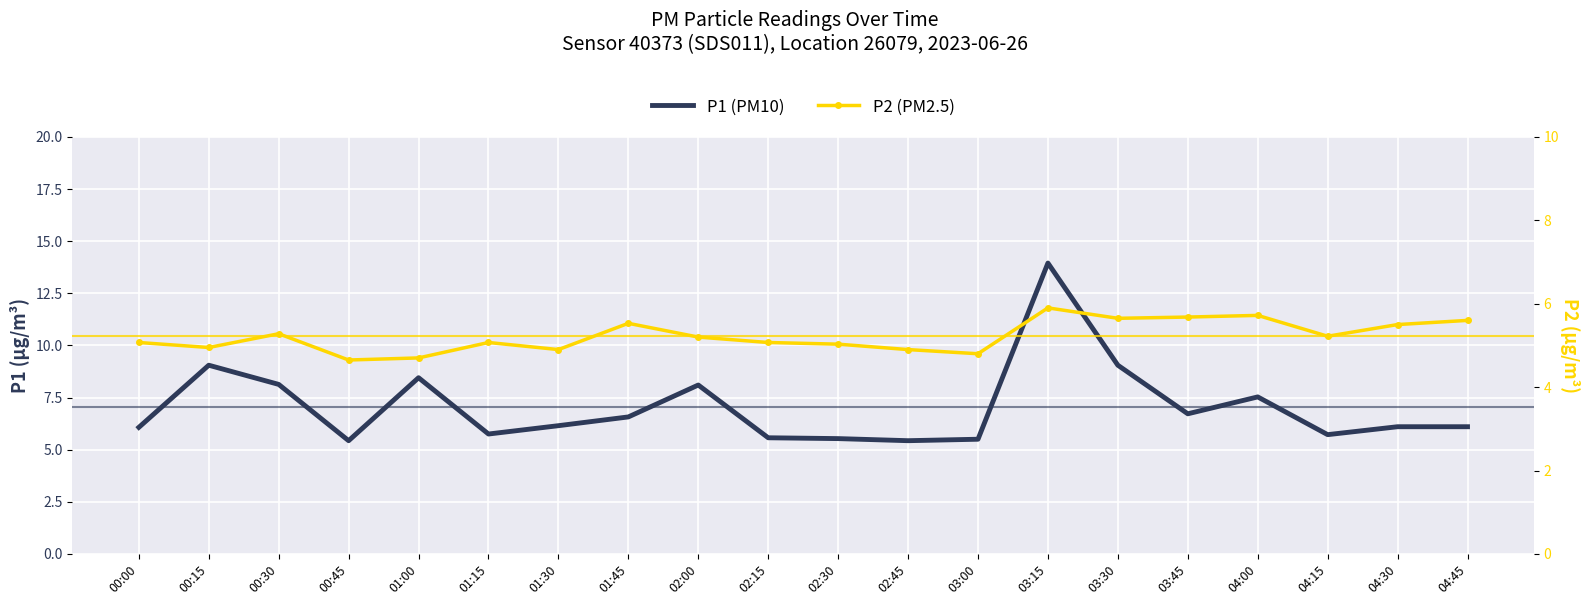

In P1 (PM10), how many points are higher than both neighbors (excluding endpoints)?

5